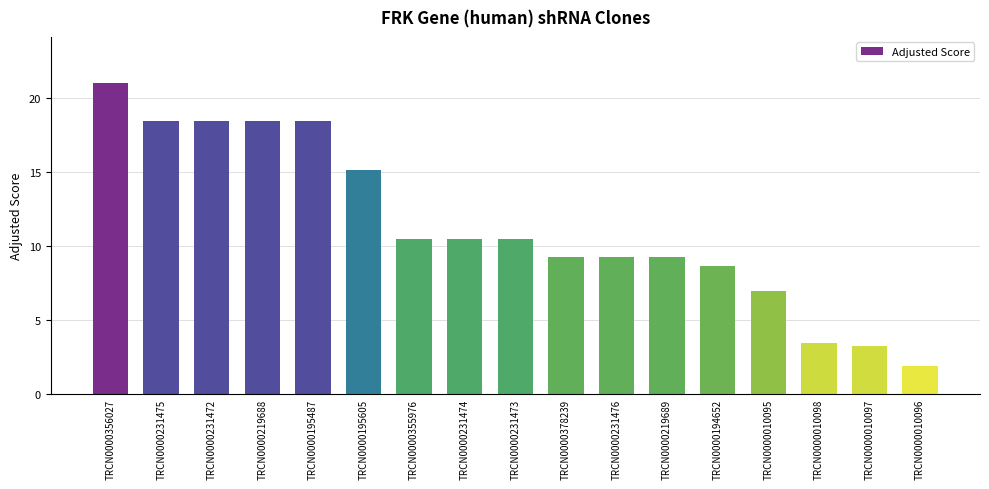

What is the label of the 17th bar from the right?

TRCN0000356027